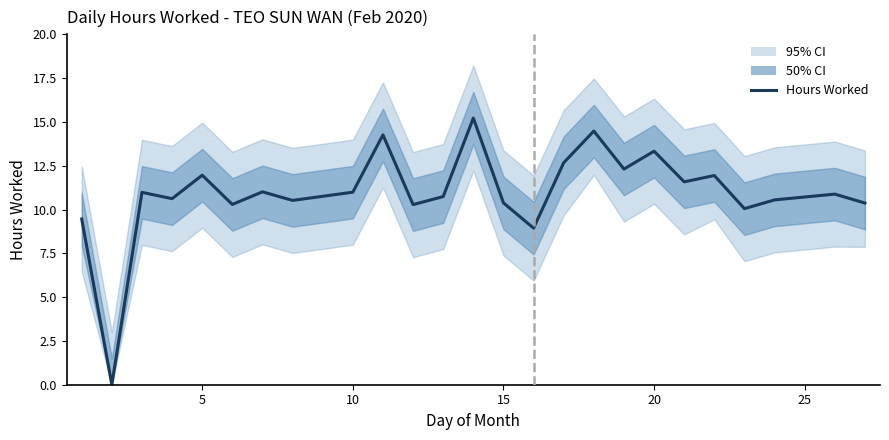

True or false: the data shows 13.1 at 21.

False